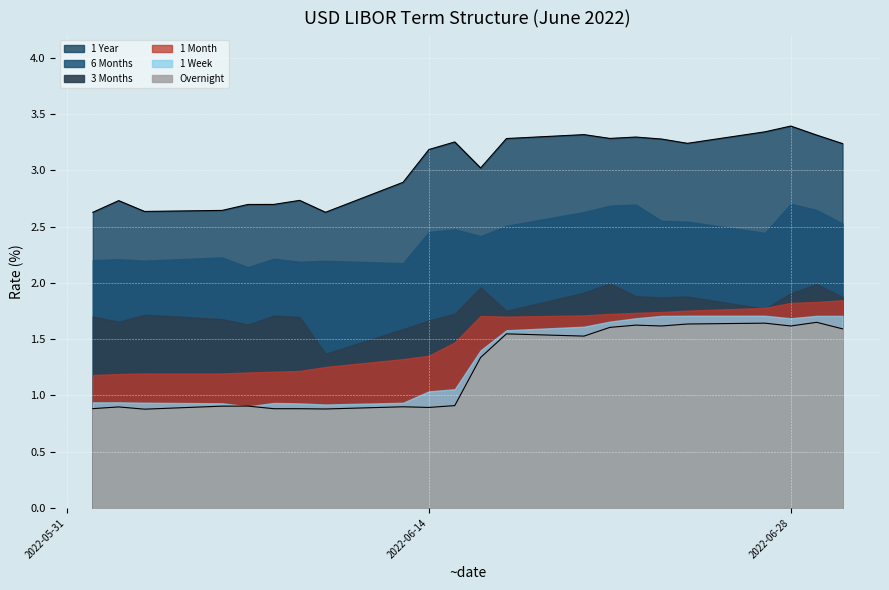

How many series are shown in this chart?

6